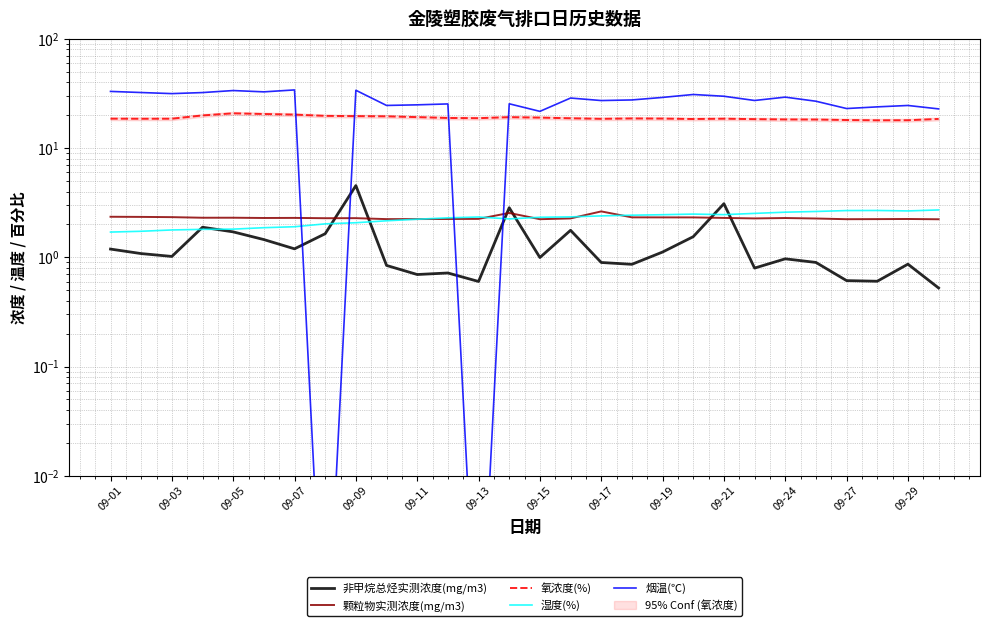

The value of 氧浓度(%) at 09-24 is 18.9. True or false?

True